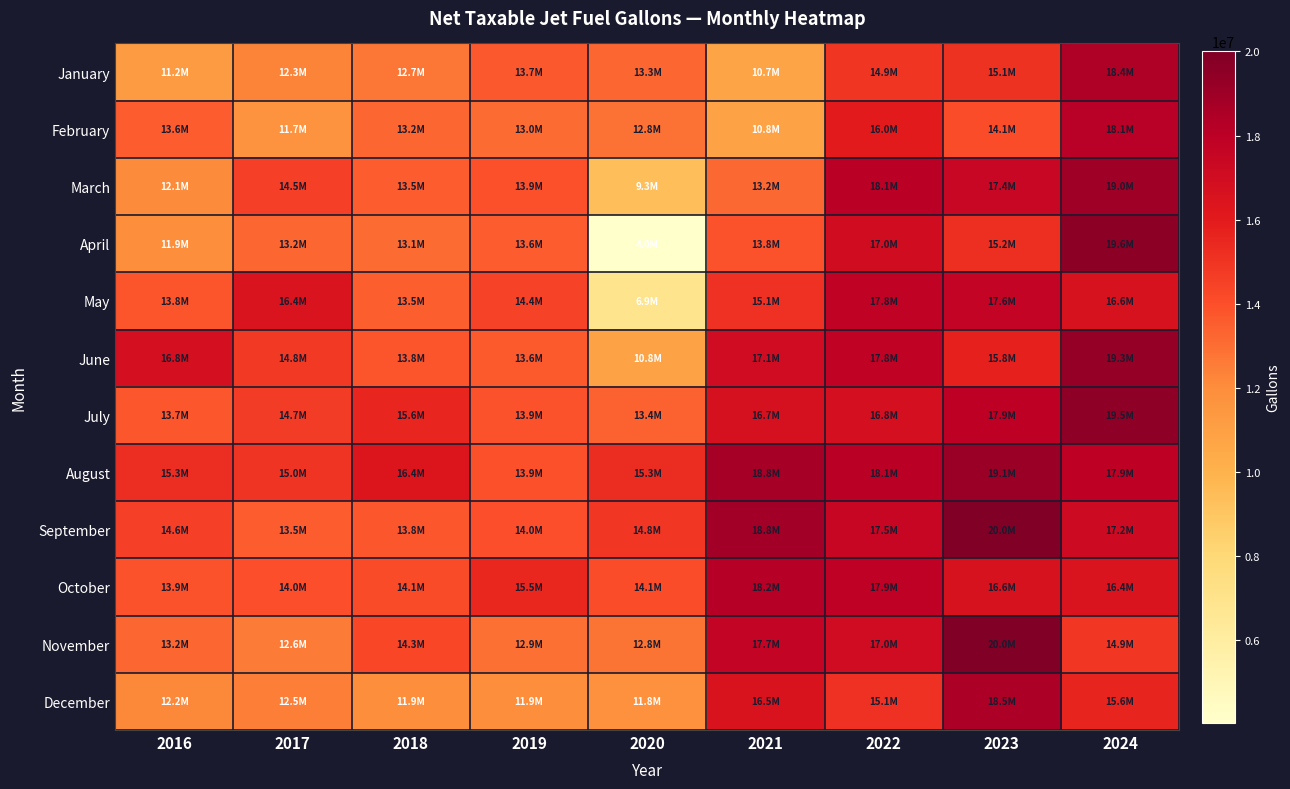

Reading left to right, transcribe all the data shown in this chart.

January: 2016=11243638	2017=12330502	2018=12738546	2019=13689173	2020=13260999	2021=10735077	2022=14947038	2023=15081138	2024=18438120
February: 2016=13579139	2017=11703993	2018=13220407	2019=13034789	2020=12841576	2021=10804658	2022=15988562	2023=14072284	2024=18092909
March: 2016=12081210	2017=14525007	2018=13549870	2019=13895591	2020=9346476	2021=13205175	2022=18051304	2023=17434480	2024=18986862
April: 2016=11903526	2017=13234910	2018=13064304	2019=13579574	2020=4024027	2021=13837476	2022=16970653	2023=15183676	2024=19570401
May: 2016=13782002	2017=16440148	2018=13490993	2019=14400664	2020=6937861	2021=15135606	2022=17799493	2023=17634717	2024=16615860
June: 2016=16802284	2017=14779749	2018=13782333	2019=13640519	2020=10806619	2021=17080940	2022=17829175	2023=15750747	2024=19311099
July: 2016=13716521	2017=14696882	2018=15580482	2019=13857400	2020=13373150	2021=16659439	2022=16780034	2023=17926357	2024=19505627
August: 2016=15250462	2017=14963621	2018=16355017	2019=13916750	2020=15278334	2021=18755017	2022=18062192	2023=19134126	2024=17942817
September: 2016=14568980	2017=13537780	2018=13765647	2019=13962481	2020=14843013	2021=18844851	2022=17459760	2023=19952397	2024=17205912
October: 2016=13883966	2017=14017721	2018=14144017	2019=15471408	2020=14062639	2021=18182498	2022=17883279	2023=16610629	2024=16428656
November: 2016=13230100	2017=12565745	2018=14313490	2019=12948725	2020=12832876	2021=17662743	2022=17022908	2023=20018171	2024=14891921
December: 2016=12186035	2017=12486027	2018=11913033	2019=11896562	2020=11822731	2021=16477424	2022=15104733	2023=18532004	2024=15628053